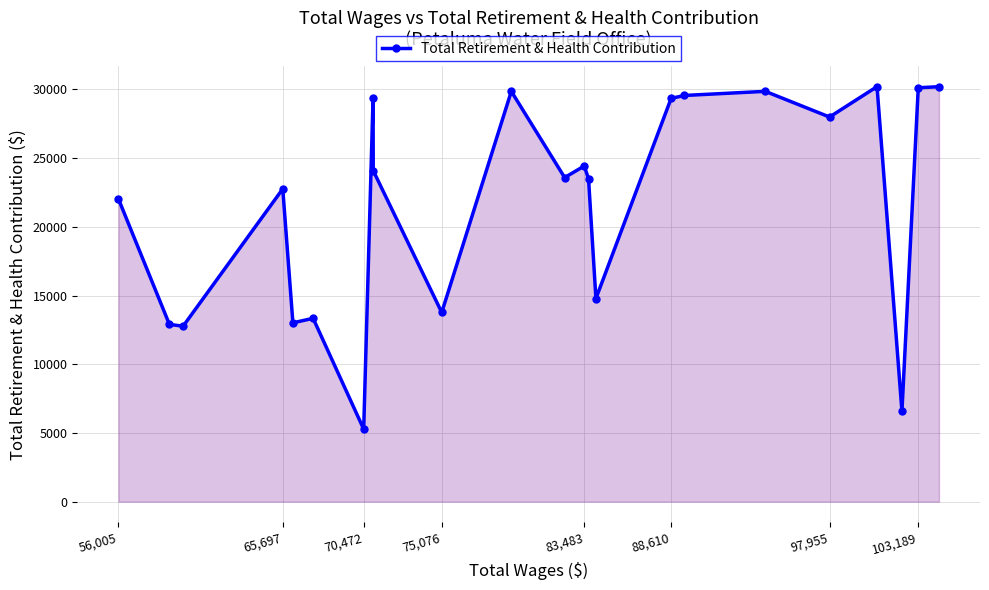

What is the maximum value shown in the chart?

30205